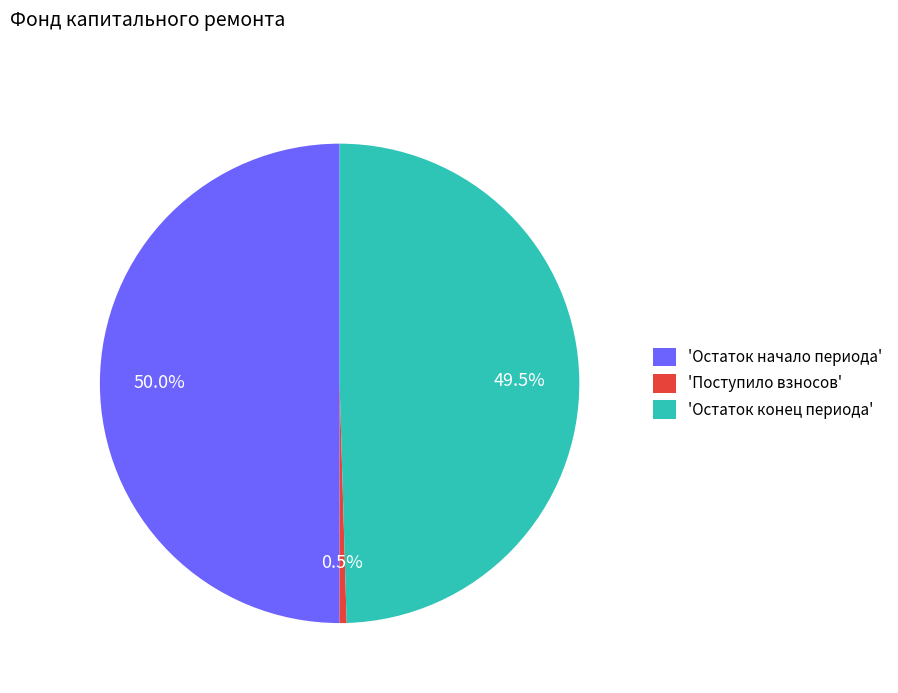

Between 'Поступило взносов' and 'Остаток конец периода', which is larger?

'Остаток конец периода'